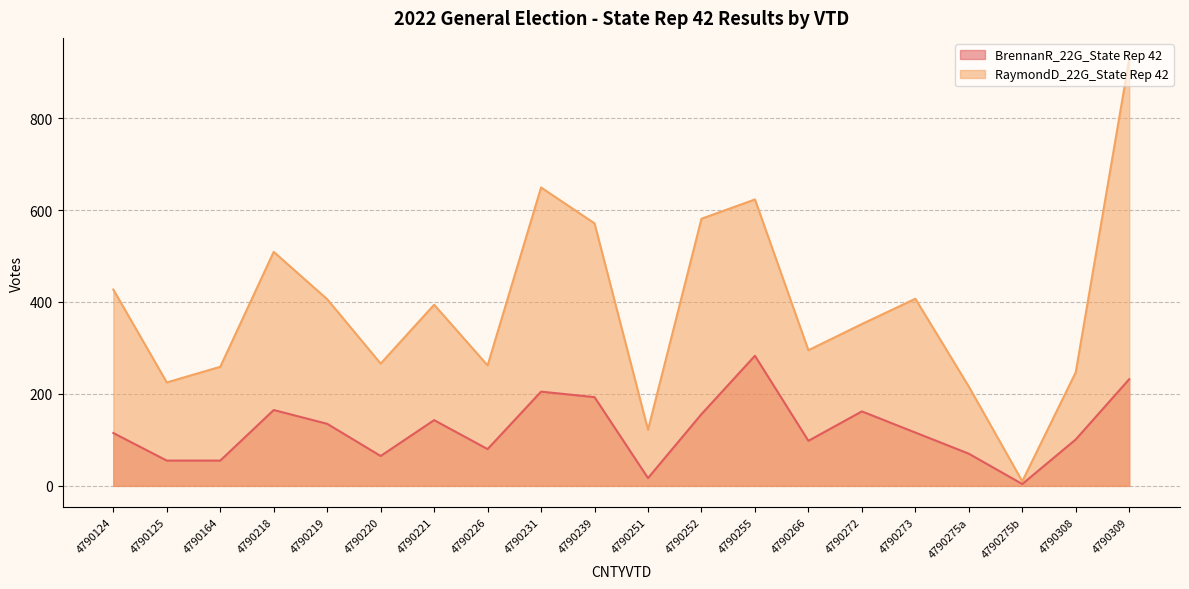

At how many categories does at least one series exceed 37?

19